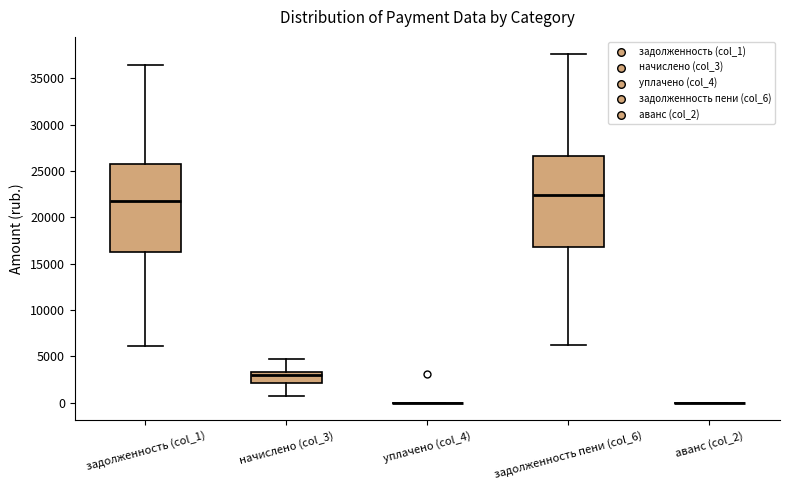

Where does the upper whisker of the box for задолженность (col_1) end on the y-axis? The values are not printed on the chart, so give them approximately, as read against the axis.

36500